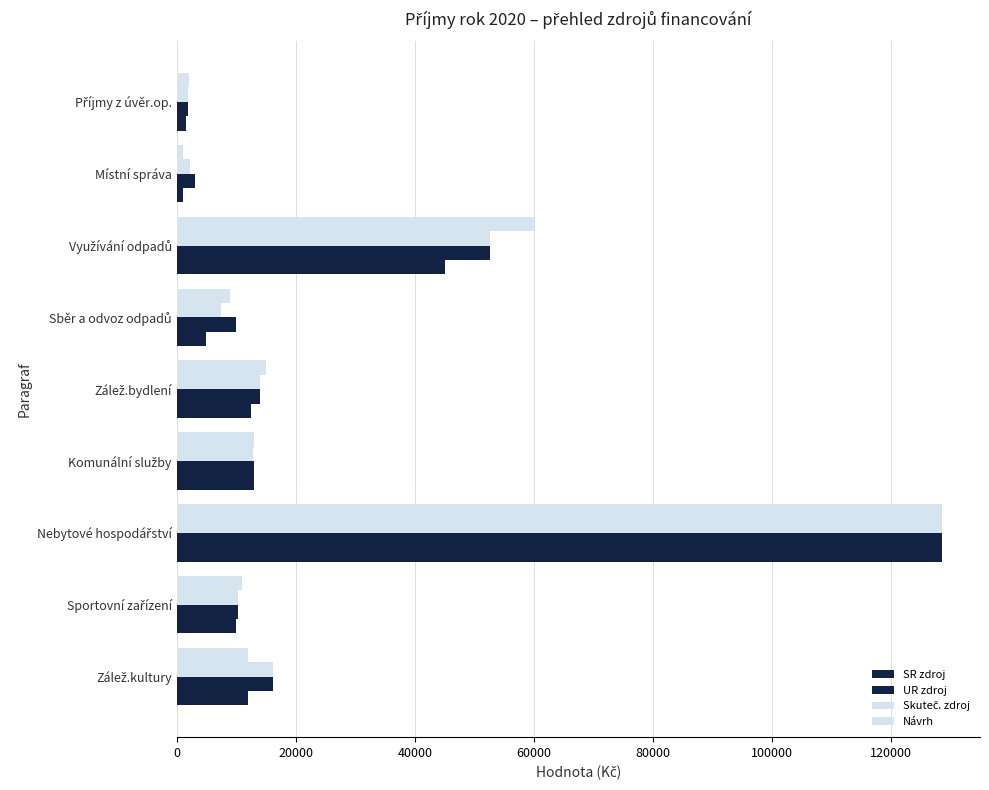

Reading left to right, what are all the values shown in this chart?

SR zdroj: 12000.0	10000.0	128472.0	13000.0	12507.0	5000.0	45000.0	1000.0	1500.0
UR zdroj: 16100.0	10300.0	128472.0	13000.0	14003.0	10000.0	52641.5	3000.0	1920.6
Skuteč. zdroj: 16100.0	10300.0	128472.0	12750.0	13975.5	7415.0	52641.5	2300.0	1920.6
Návrh: 12000.0	11000.0	128472.0	13000.0	15007.0	9000.0	60000.0	1000.0	2000.0